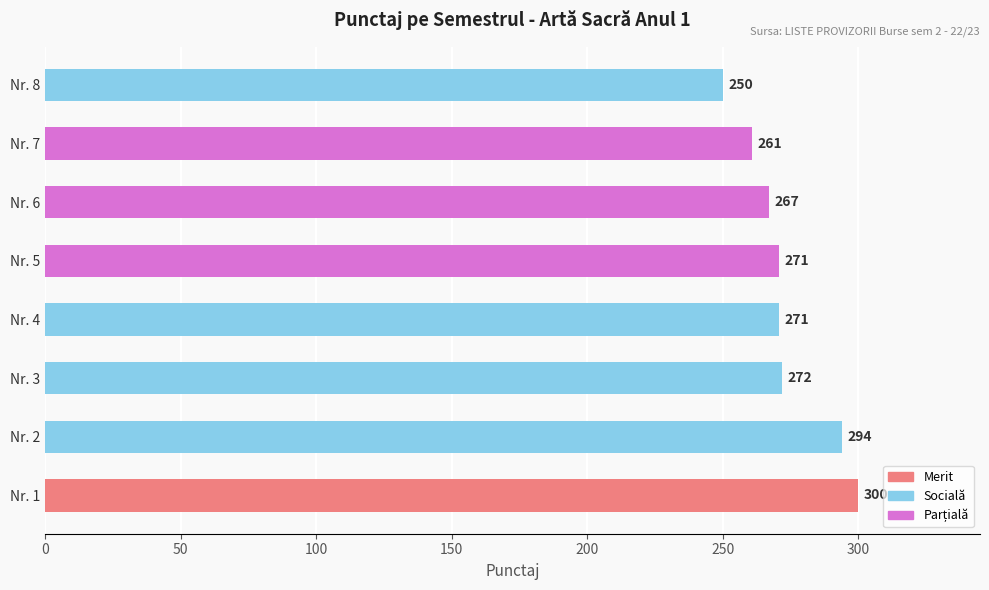

Reading bottom to top, what are all the values shown in this chart?

300	294	272	271	271	267	261	250